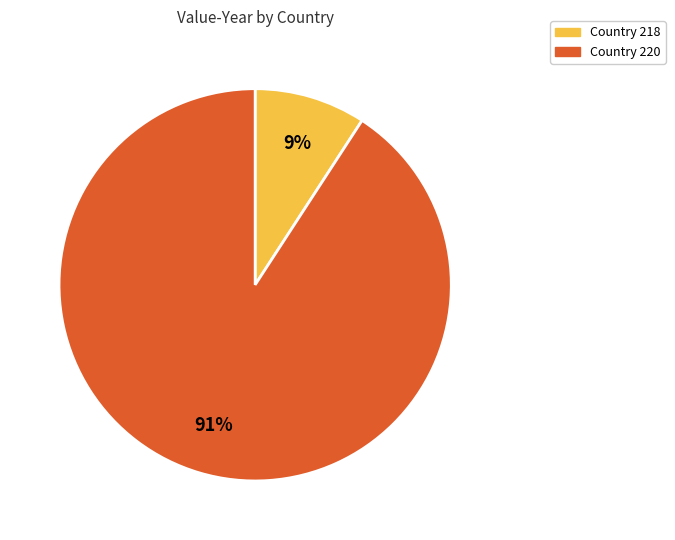

To the nearest percent, what is the difference between the largest and smallest slice percentages?

82%